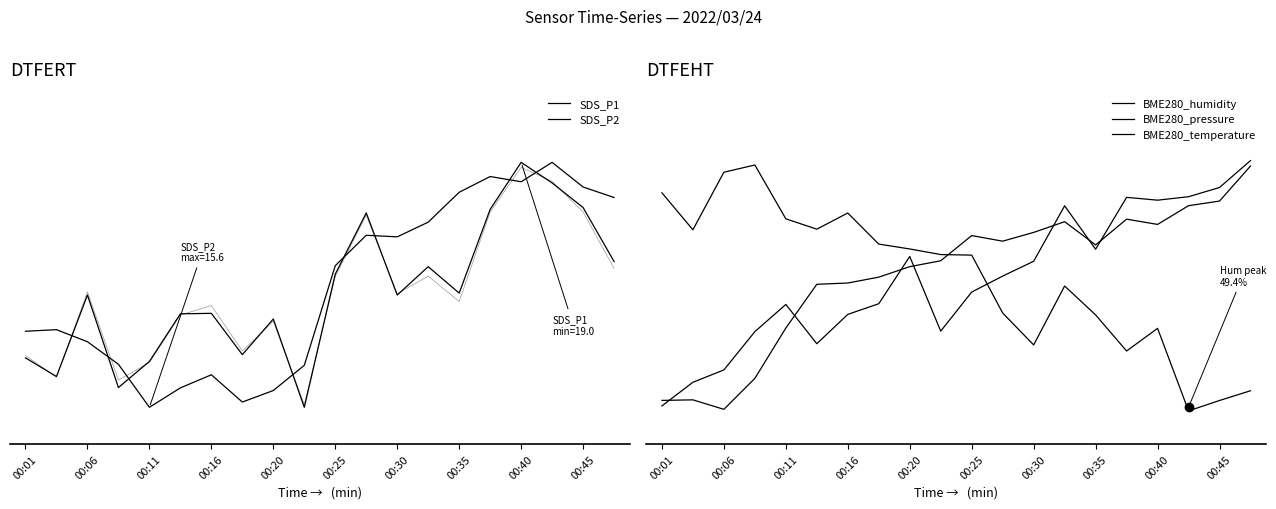

How many values in the BME280_temperature series are below 0?

1